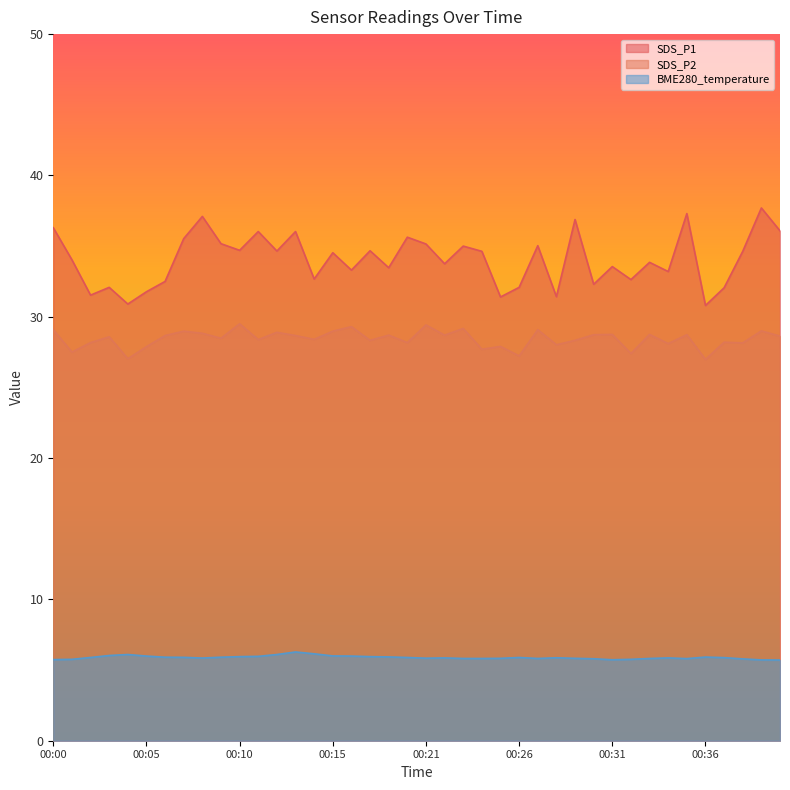

True or false: BME280_temperature and SDS_P1 cross at least once.

False